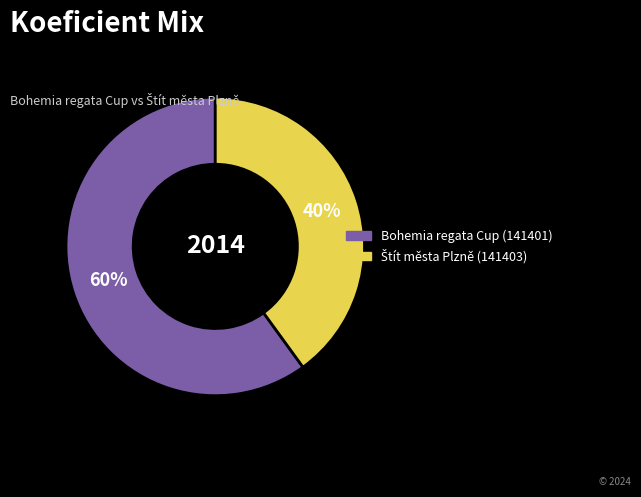

Is there a majority slice in this chart?

Yes